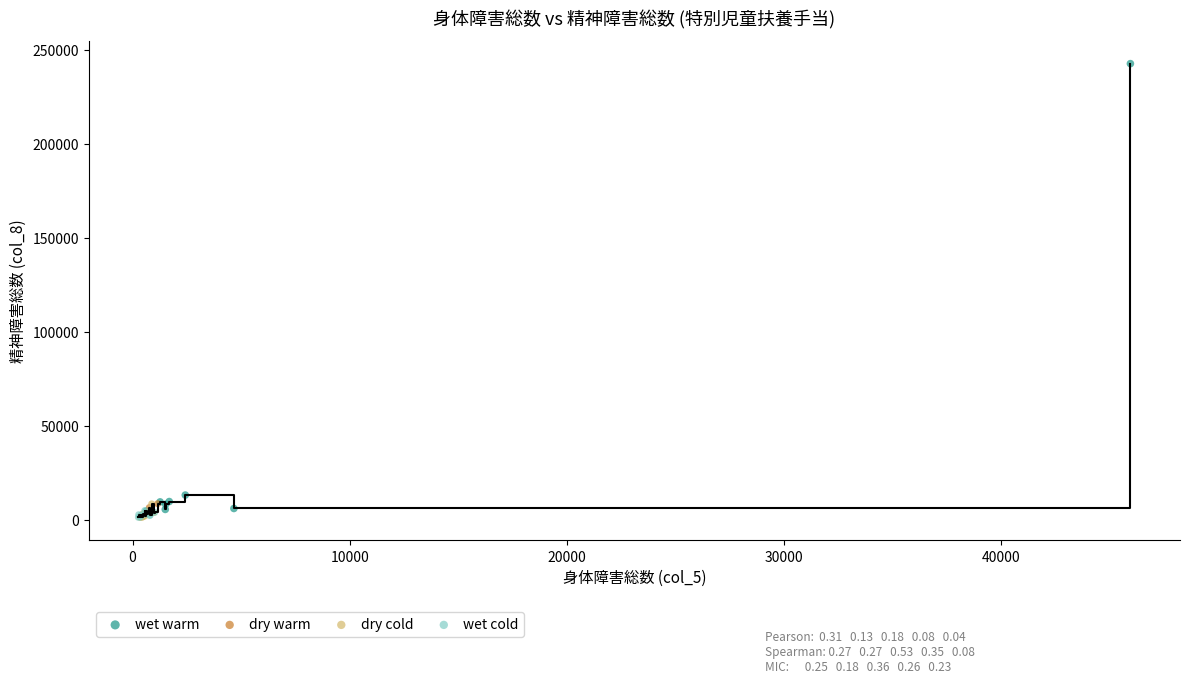

Which series has the largest Y range (max minus min)?

wet warm